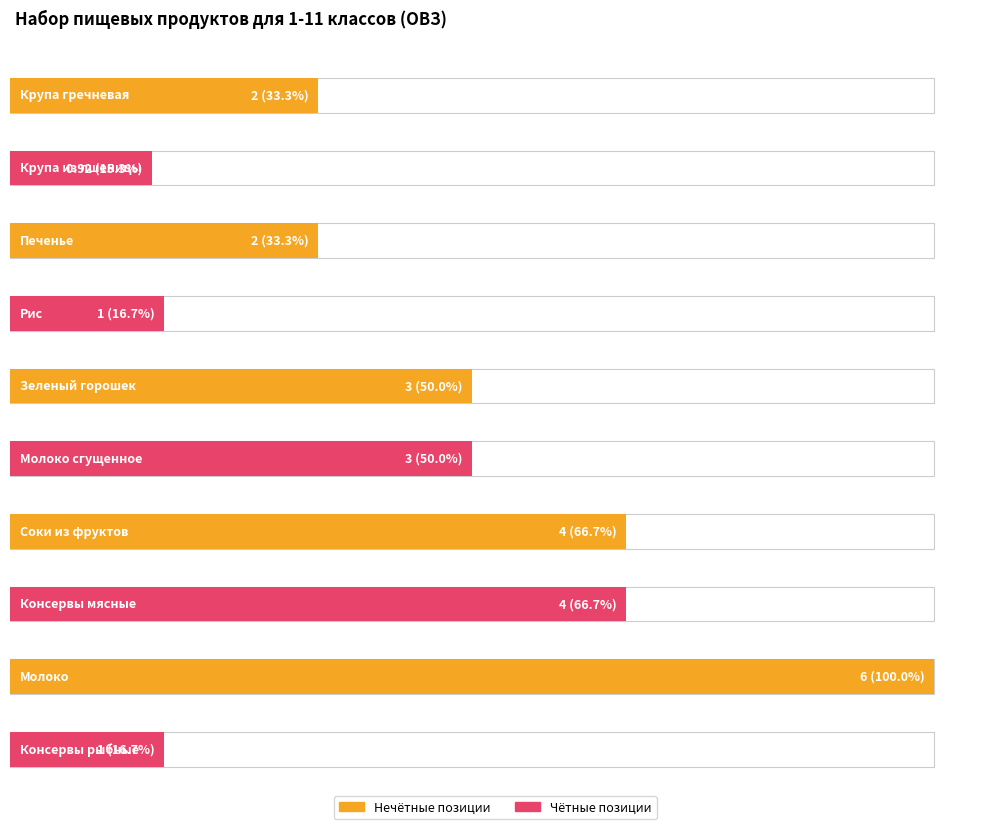

How many data points are less than 3?

5